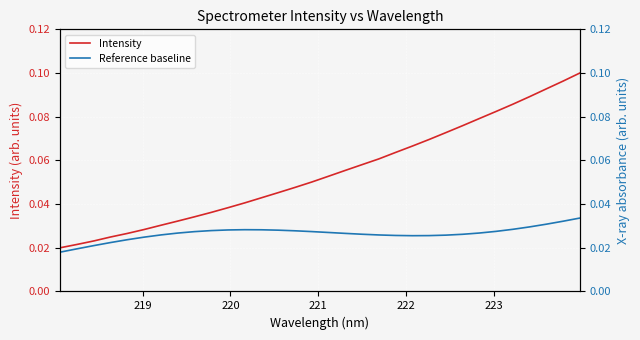

List the series in order of their overall mean, highest first.

Intensity, Reference baseline